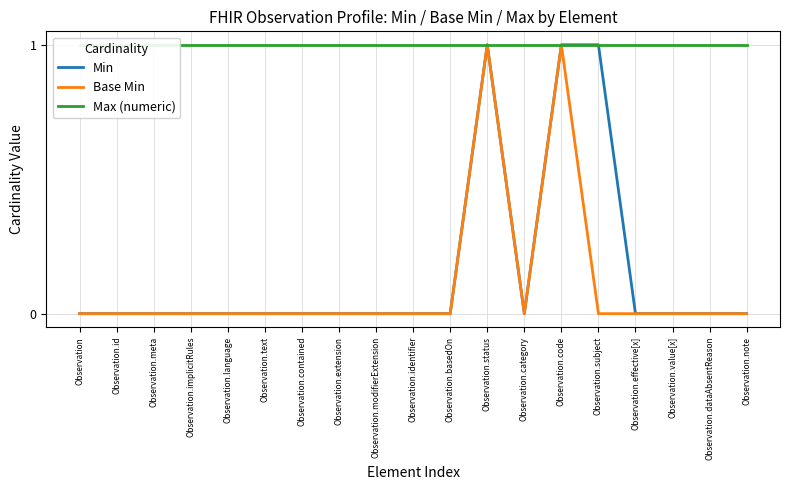

How many data points does each series have?

19